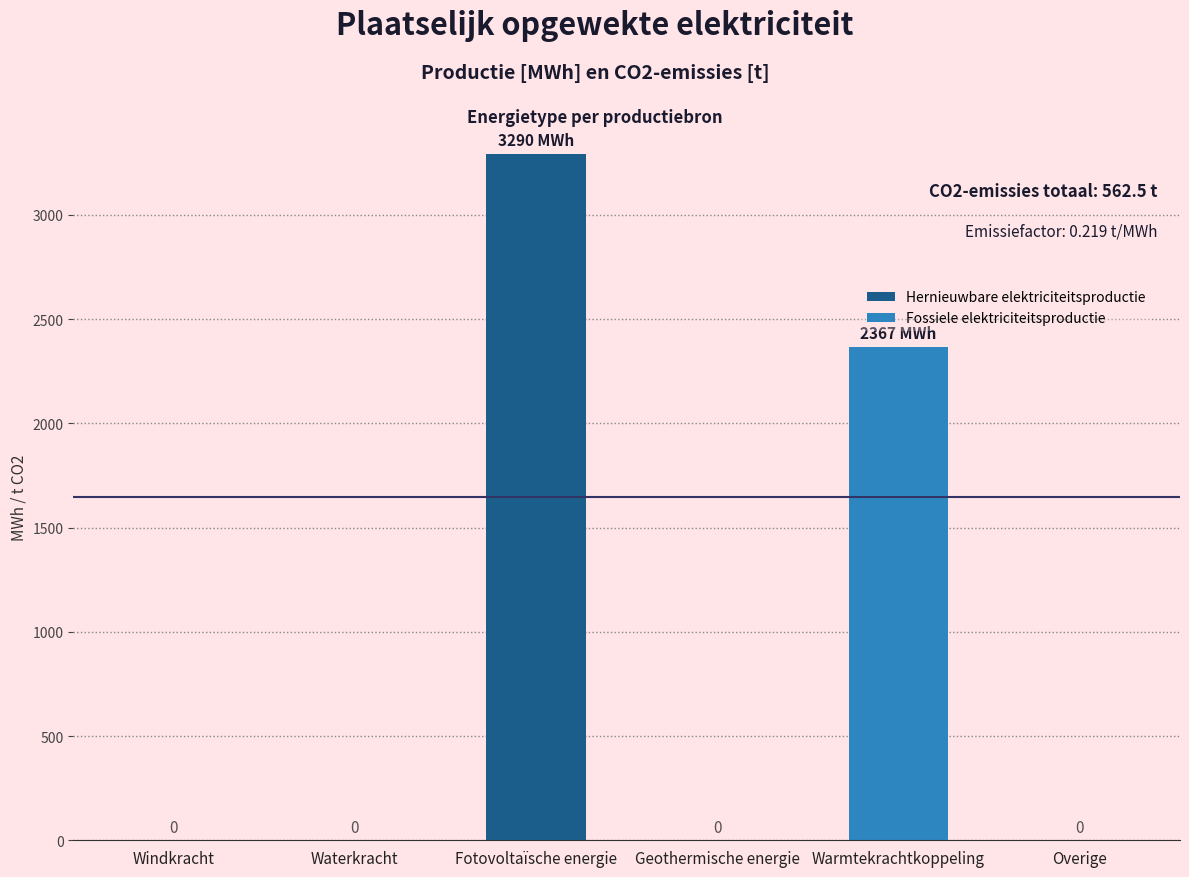

The Hernieuwbare elektriciteitsproductie series shows 0.0 at Warmtekrachtkoppeling. True or false?

True